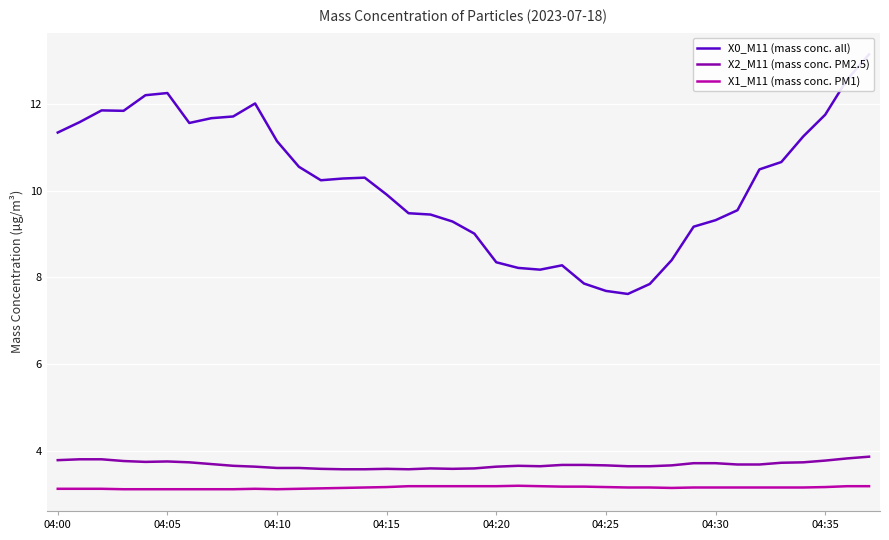

The X1_M11 (mass conc. PM1) series shows 4.9 at 04:00. True or false?

False